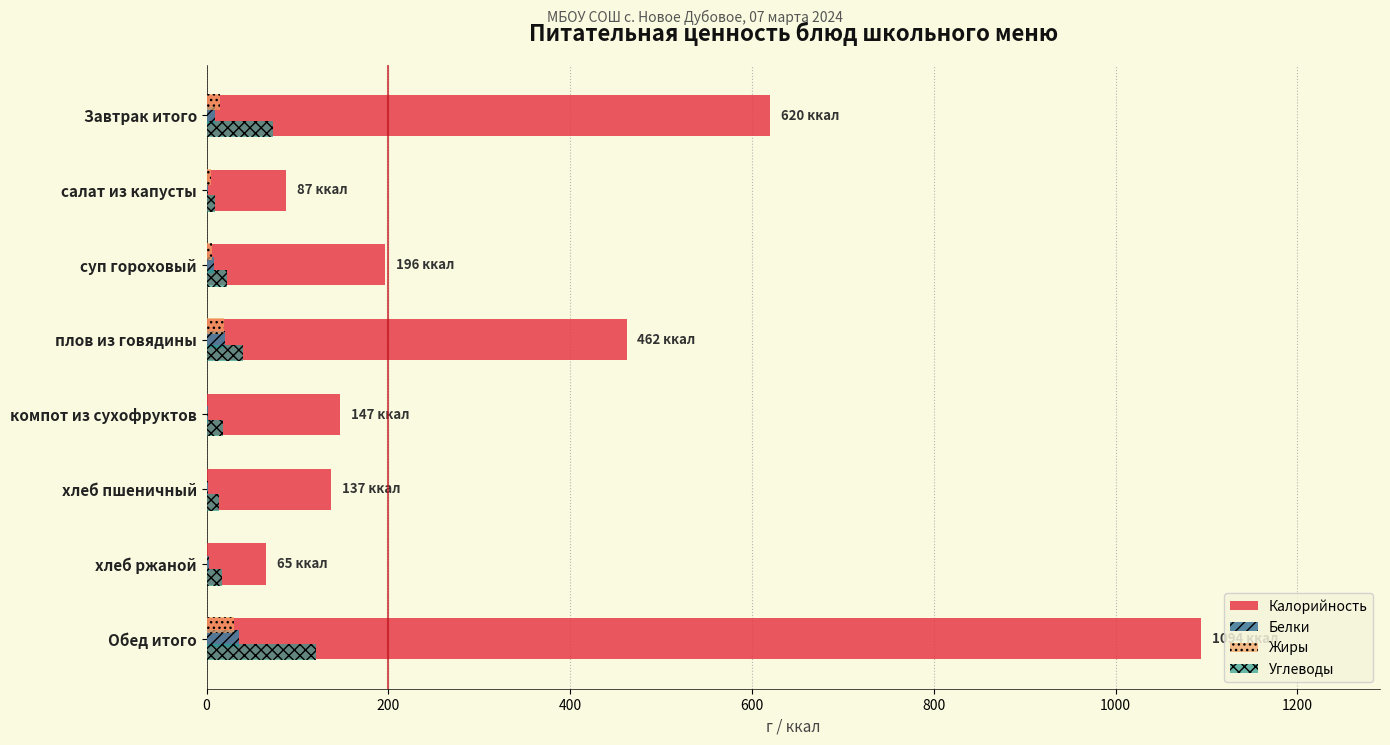

At which category is the sum across all series the highest?

Обед итого